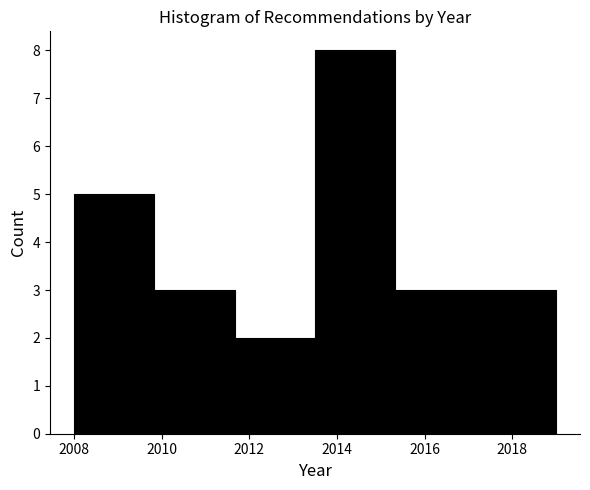

Reading left to right, list every bar in this chart as the range it spans on the x-axis followed by its height. Neither the bar edges nor the heights are printed on the chart, so give them approximately, as read against the axes.

2008.0 to 2009.8: 5
2009.8 to 2011.6: 3
2011.6 to 2013.6: 2
2013.6 to 2015.4: 8
2015.4 to 2017.2: 3
2017.2 to 2019.0: 3